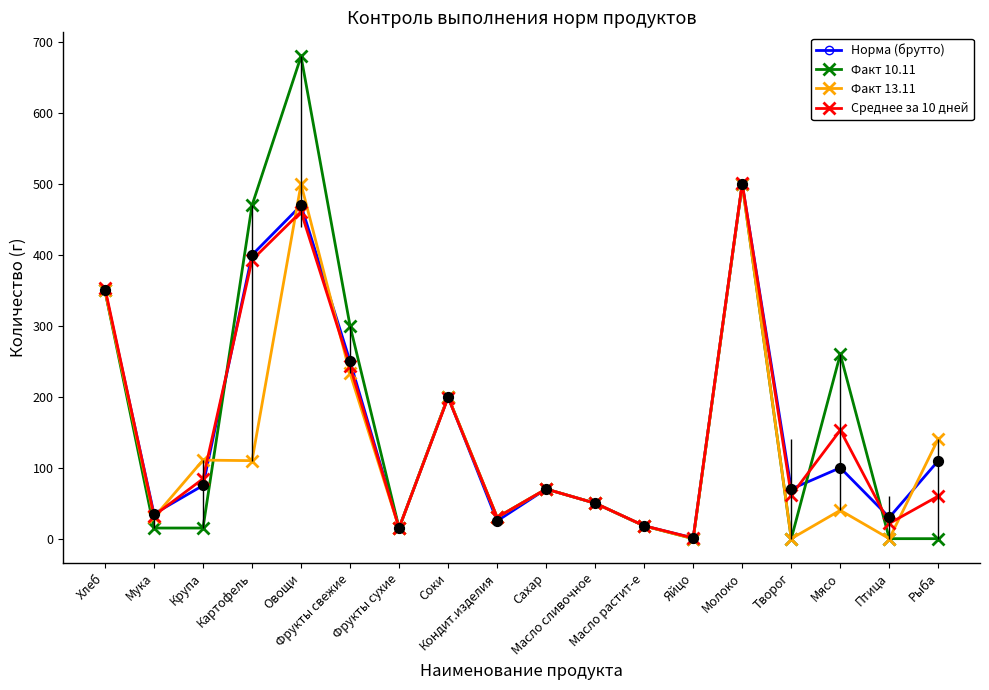

At how many categories does at least one series exceed 371?

3